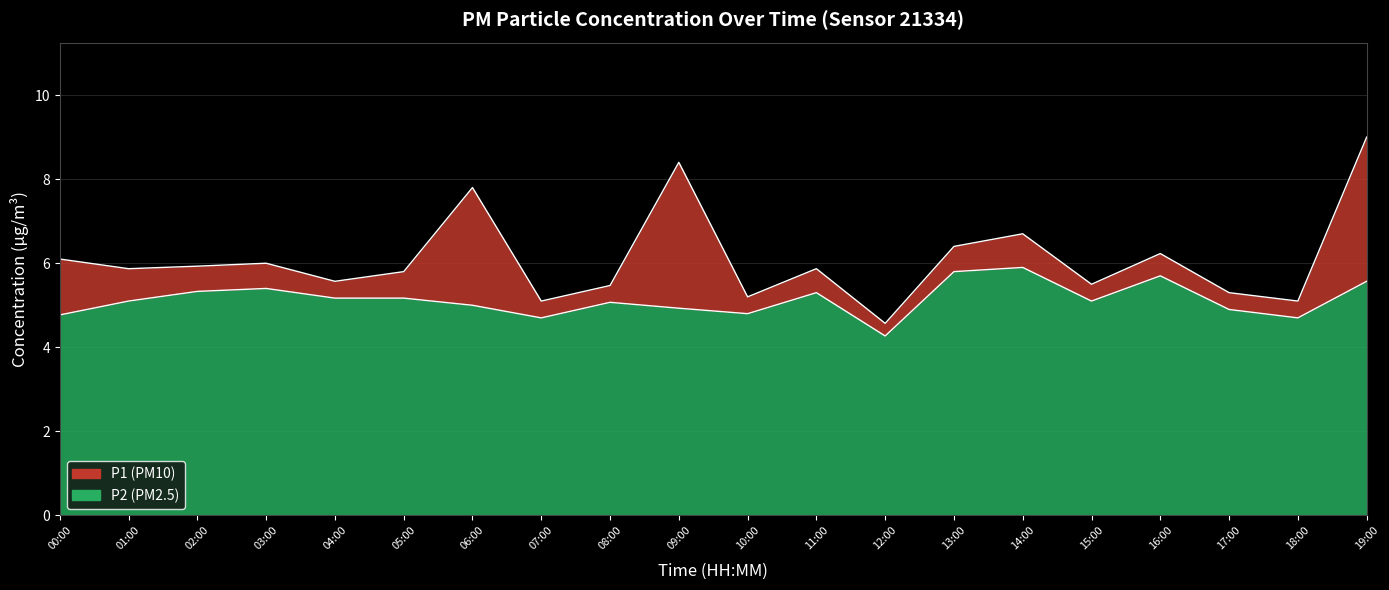

Rank the series by their average value, from lowest to highest.

P2, P1